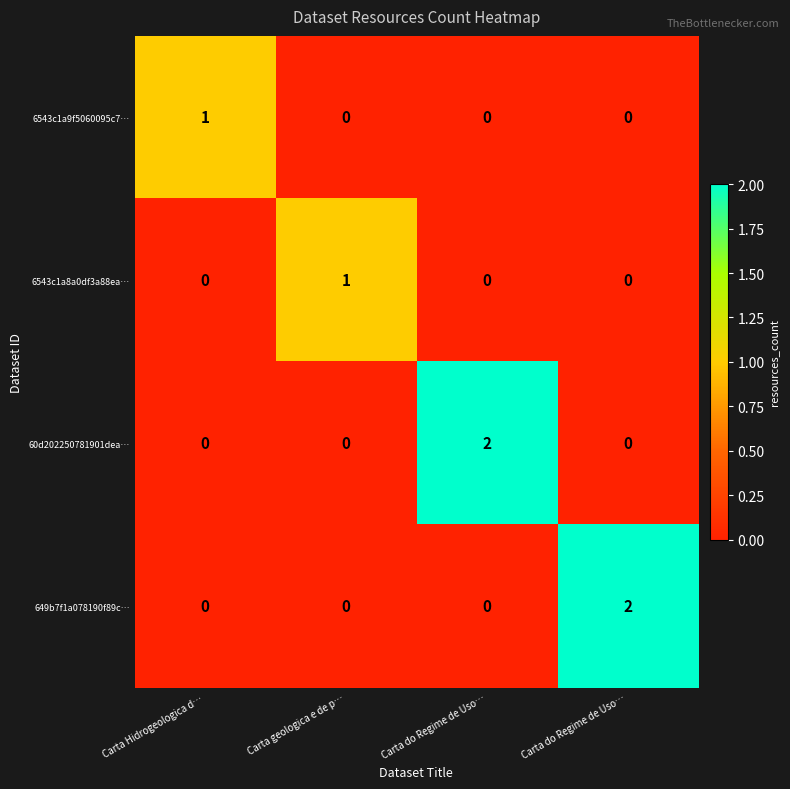

Count the number of data series in this chart.

4